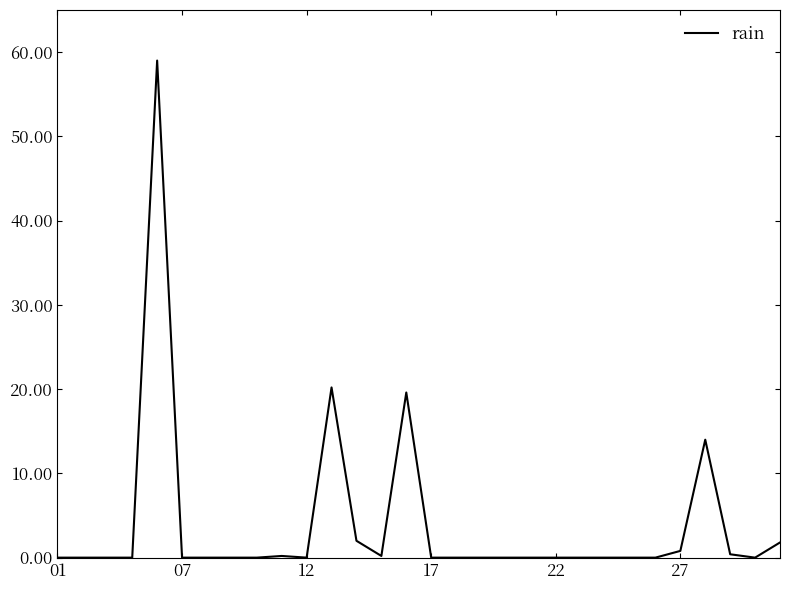

What is the maximum value shown in the chart?

59.0